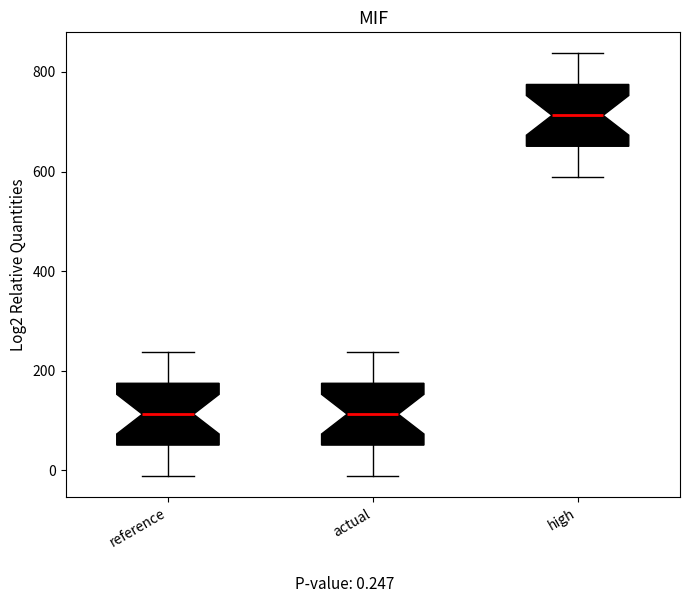

Which box has the highest median line?

high